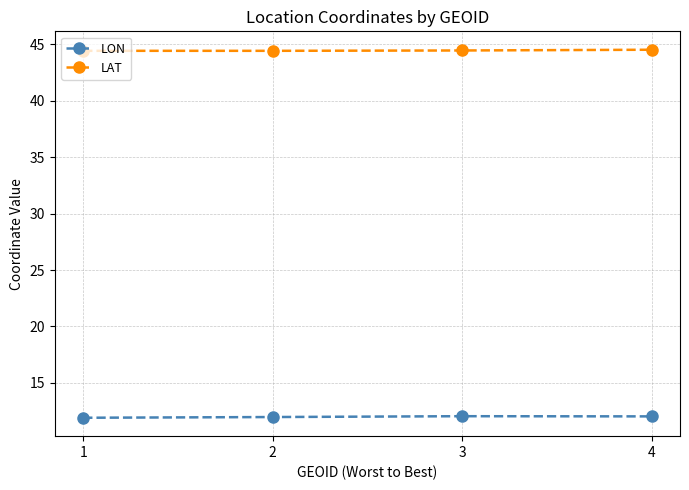

Does the chart display data point markers on the line(s)?

Yes